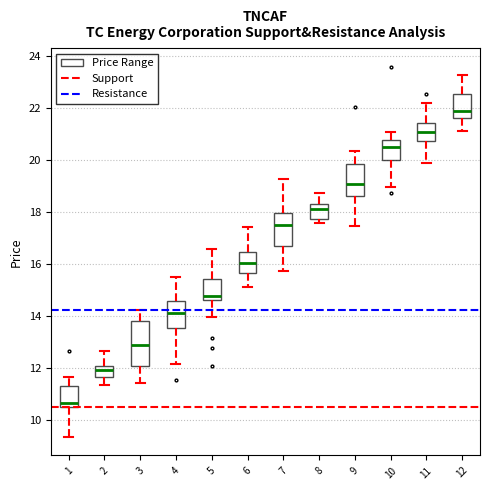

Reading left to right, read every box against the y-axis: the position of its median line, the range the box covers, and the ends of its whiskers. The values are not printed on the chart, so give them approximately, as read against the axis.

1: median 10.6, box 10.4 to 11.2, whiskers 9.4 to 11.6
2: median 11.8, box 11.6 to 12.0, whiskers 11.4 to 12.6
3: median 12.8, box 12.0 to 13.8, whiskers 11.4 to 14.2
4: median 14.0, box 13.6 to 14.6, whiskers 12.2 to 15.4
5: median 14.8, box 14.6 to 15.4, whiskers 14.0 to 16.6
6: median 16.0, box 15.6 to 16.4, whiskers 15.2 to 17.4
7: median 17.4, box 16.6 to 18.0, whiskers 15.8 to 19.2
8: median 18.2 (just below the box's upper edge), box 17.8 to 18.2, whiskers 17.6 to 18.8
9: median 19.0, box 18.6 to 19.8, whiskers 17.4 to 20.4
10: median 20.4, box 20.0 to 20.8, whiskers 19.0 to 21.0
11: median 21.0, box 20.8 to 21.4, whiskers 19.8 to 22.2
12: median 21.8, box 21.6 to 22.6, whiskers 21.2 to 23.2